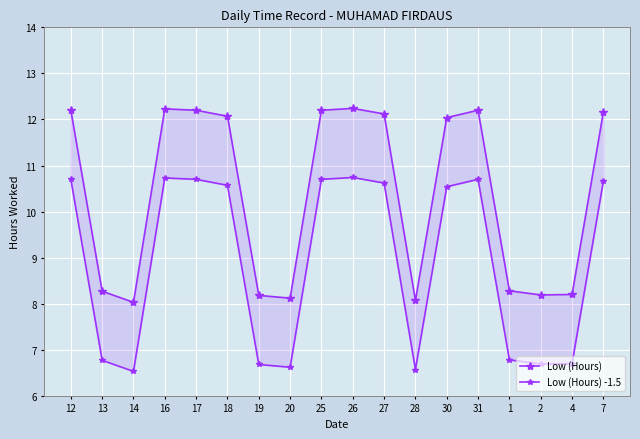

What is the label of the 14th point from the left?

31